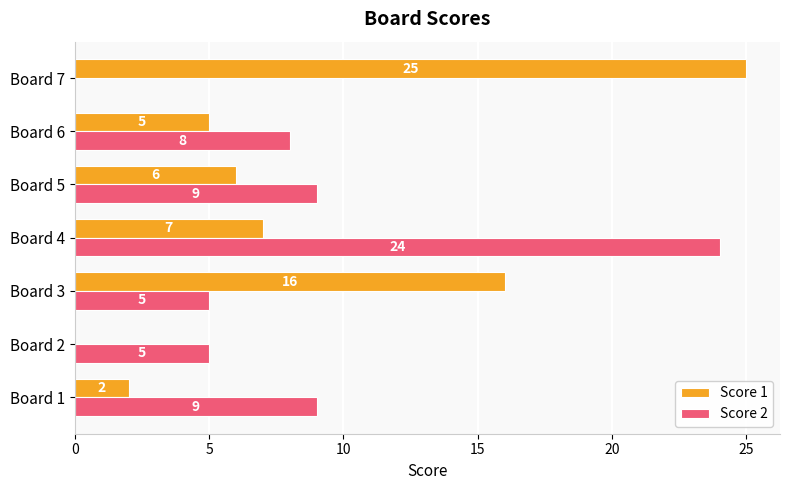

Which category has the highest value in the Score 1 series?

Board 7